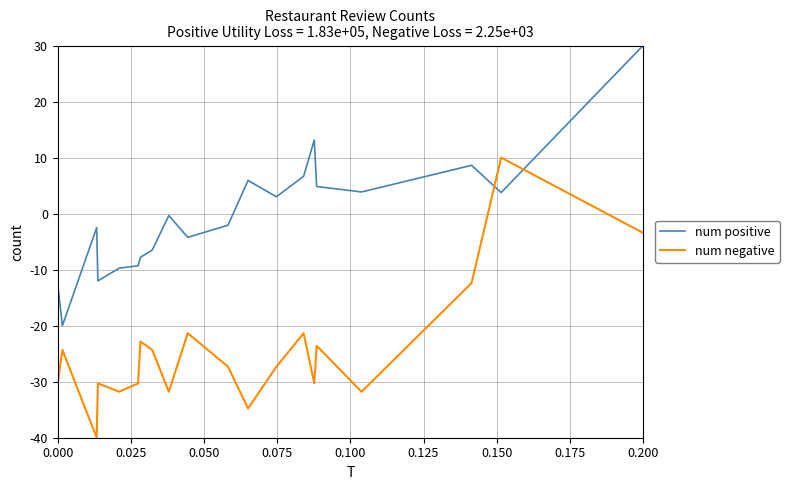

What is the highest value of the num positive series?

30.0